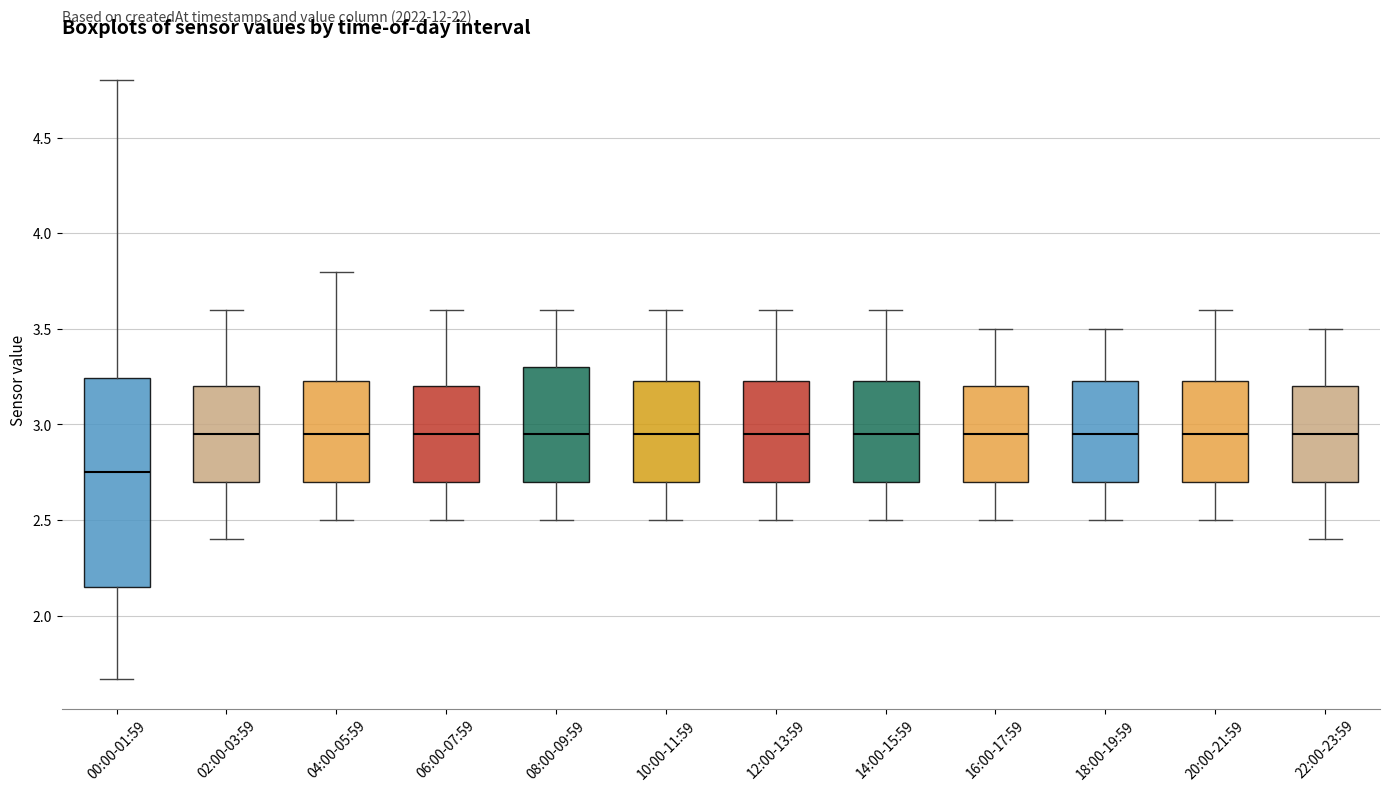

Reading left to right, read every box against the y-axis: the position of its median line, the range the box covers, and the ends of its whiskers. The values are not printed on the chart, so give them approximately, as read against the axis.

00:00-01:59: median 2.75, box 2.15 to 3.25, whiskers 1.65 to 4.80
02:00-03:59: median 2.95, box 2.70 to 3.20, whiskers 2.40 to 3.60
04:00-05:59: median 2.95, box 2.70 to 3.25, whiskers 2.50 to 3.80
06:00-07:59: median 2.95, box 2.70 to 3.20, whiskers 2.50 to 3.60
08:00-09:59: median 2.95, box 2.70 to 3.30, whiskers 2.50 to 3.60
10:00-11:59: median 2.95, box 2.70 to 3.25, whiskers 2.50 to 3.60
12:00-13:59: median 2.95, box 2.70 to 3.25, whiskers 2.50 to 3.60
14:00-15:59: median 2.95, box 2.70 to 3.25, whiskers 2.50 to 3.60
16:00-17:59: median 2.95, box 2.70 to 3.20, whiskers 2.50 to 3.50
18:00-19:59: median 2.95, box 2.70 to 3.25, whiskers 2.50 to 3.50
20:00-21:59: median 2.95, box 2.70 to 3.25, whiskers 2.50 to 3.60
22:00-23:59: median 2.95, box 2.70 to 3.20, whiskers 2.40 to 3.50